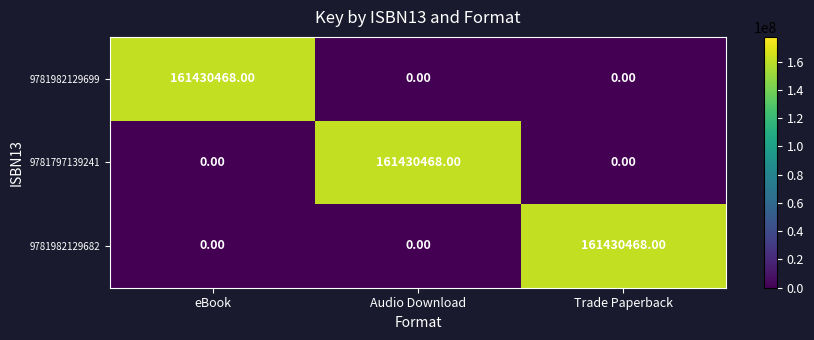

What is the total value across all series at Audio Download?

161430468